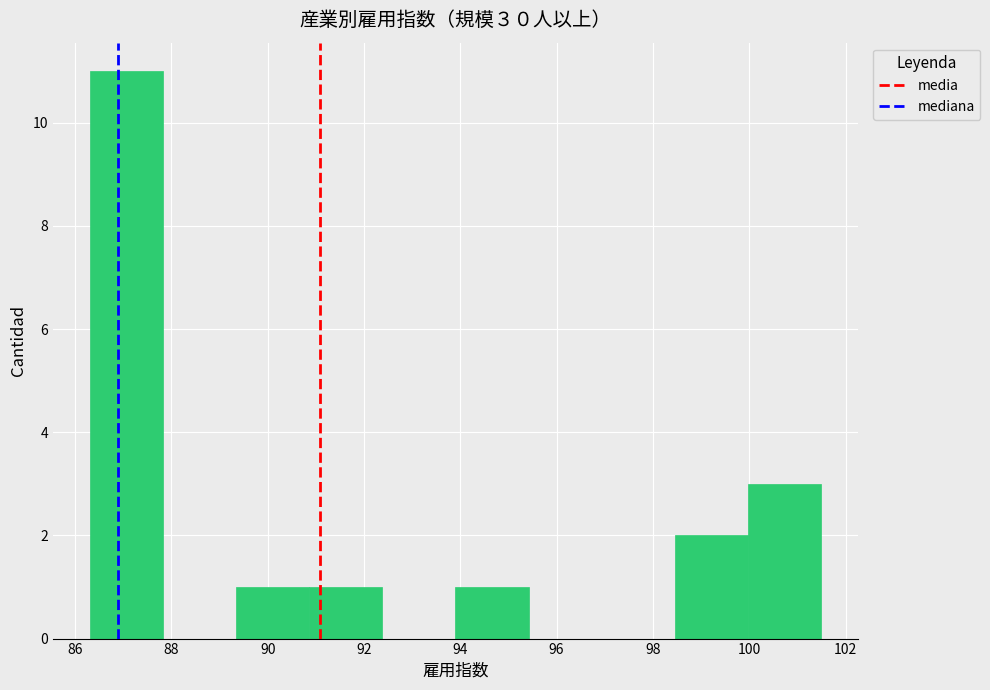

Over which range of the x-axis is the bar tallest?

86.30 to 87.82